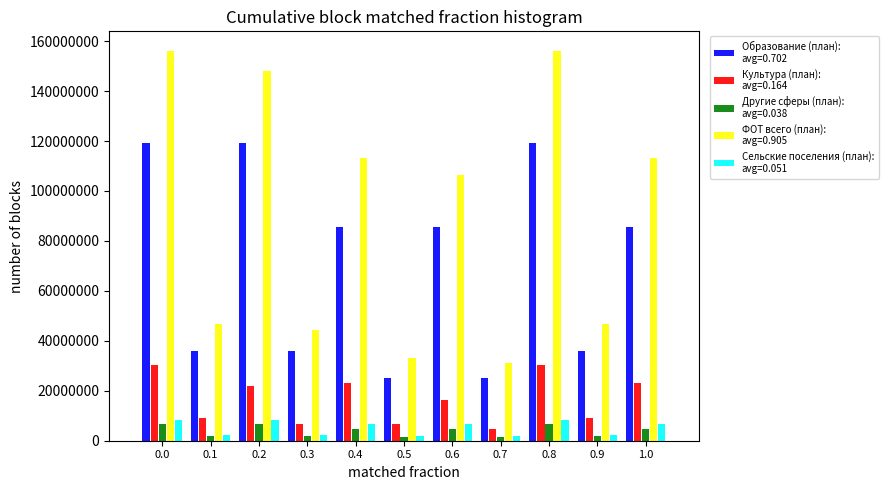

What is the difference between the highest and lowest values at 0.4?

108471370.9